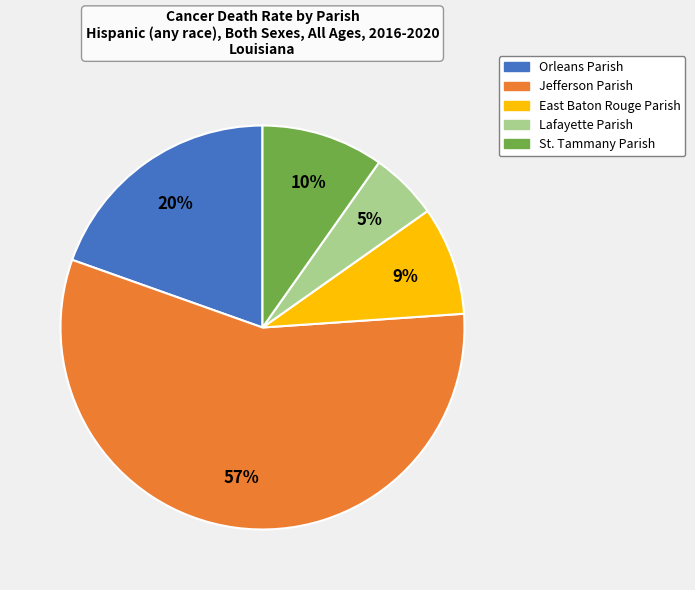

Which category has the biggest portion of the pie?

Jefferson Parish